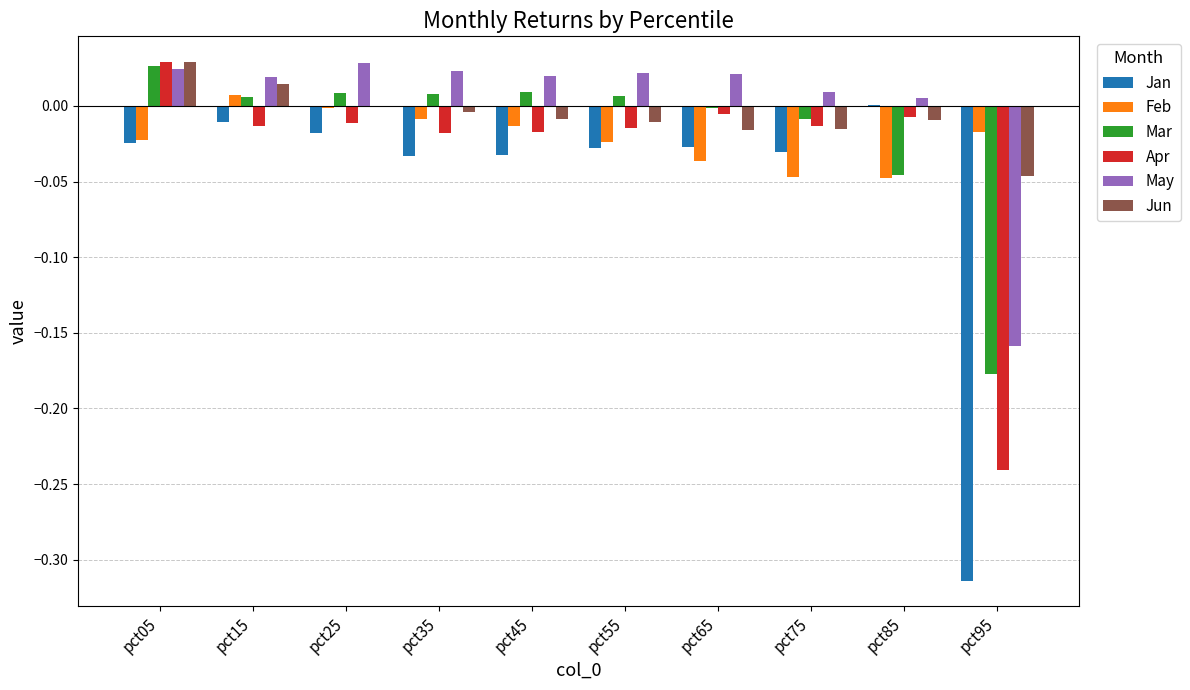

Which series has the largest total across all categories?

May